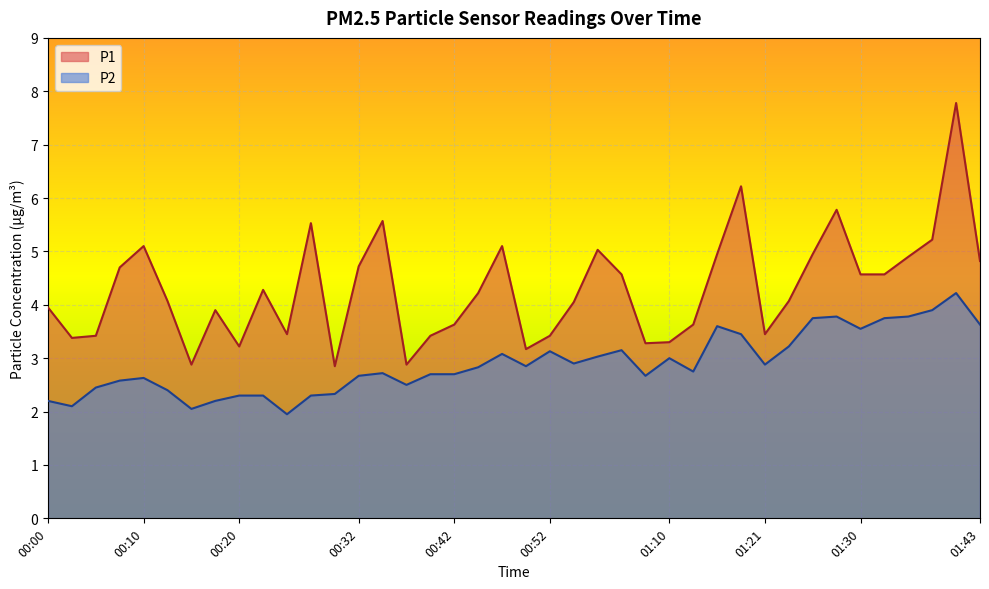

Reading left to right, list all the values displayed in this chart.

P1: 00:00=4.0	00:03=3.4	00:05=3.4	00:08=4.7	00:10=5.1	00:13=4.1	00:15=2.9	00:18=3.9	00:20=3.2	00:22=4.3	00:25=3.5	00:27=5.5	00:30=2.9	00:32=4.7	00:35=5.6	00:37=2.9	00:40=3.4	00:42=3.6	00:45=4.2	00:47=5.1	00:49=3.2	00:52=3.4	00:54=4.0	00:57=5.0	00:59=4.6	01:02=3.3	01:10=3.3	01:12=3.6	01:15=5.0	01:17=6.2	01:21=3.5	01:23=4.1	01:25=5.0	01:28=5.8	01:30=4.6	01:33=4.6	01:35=4.9	01:38=5.2	01:40=7.8	01:43=4.8
P2: 00:00=2.2	00:03=2.1	00:05=2.5	00:08=2.6	00:10=2.6	00:13=2.4	00:15=2.0	00:18=2.2	00:20=2.3	00:22=2.3	00:25=1.9	00:27=2.3	00:30=2.3	00:32=2.7	00:35=2.7	00:37=2.5	00:40=2.7	00:42=2.7	00:45=2.8	00:47=3.1	00:49=2.9	00:52=3.1	00:54=2.9	00:57=3.0	00:59=3.1	01:02=2.7	01:10=3.0	01:12=2.8	01:15=3.6	01:17=3.5	01:21=2.9	01:23=3.2	01:25=3.8	01:28=3.8	01:30=3.5	01:33=3.8	01:35=3.8	01:38=3.9	01:40=4.2	01:43=3.6